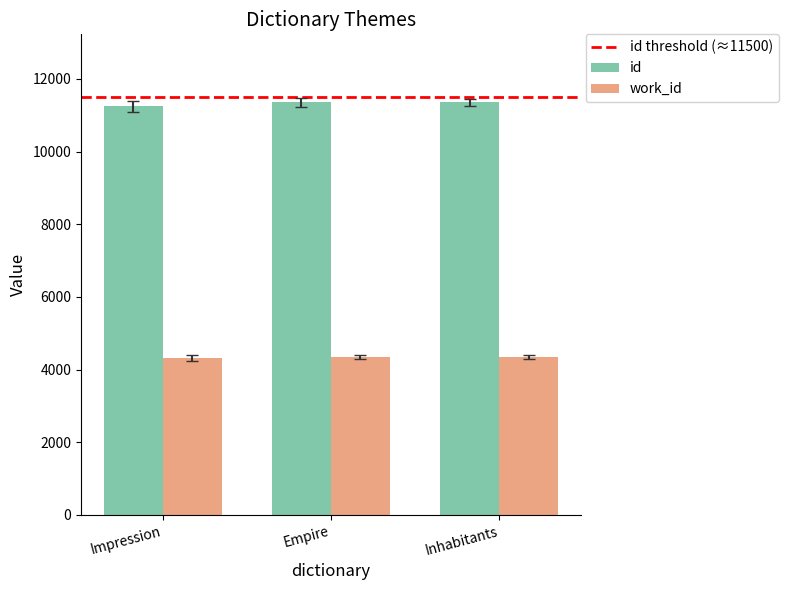

What is the difference between the work_id values at Impression and Empire?

27